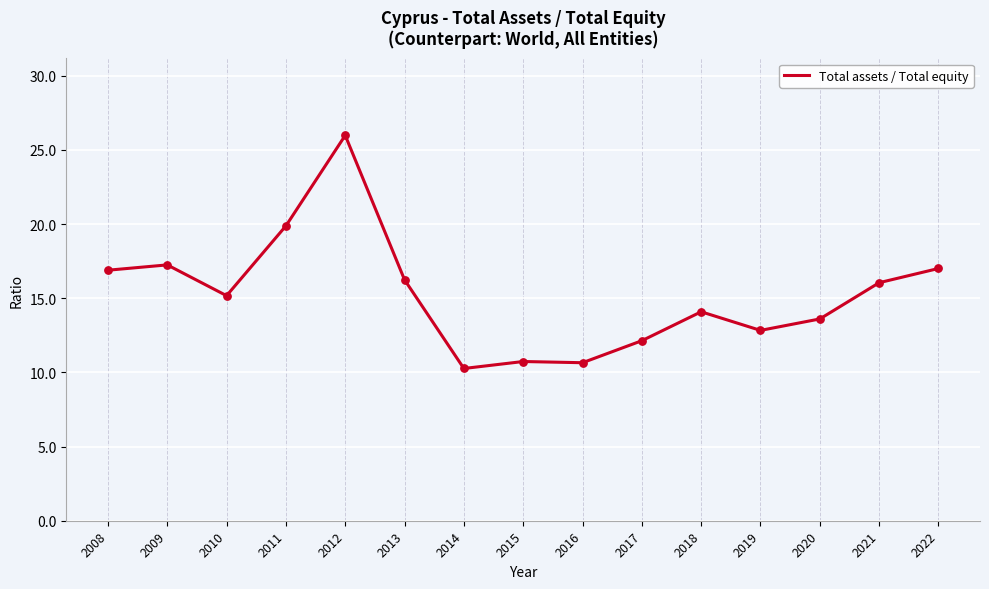

Approximately how many times larger is the value at 2012 compared to 2021?

1.6